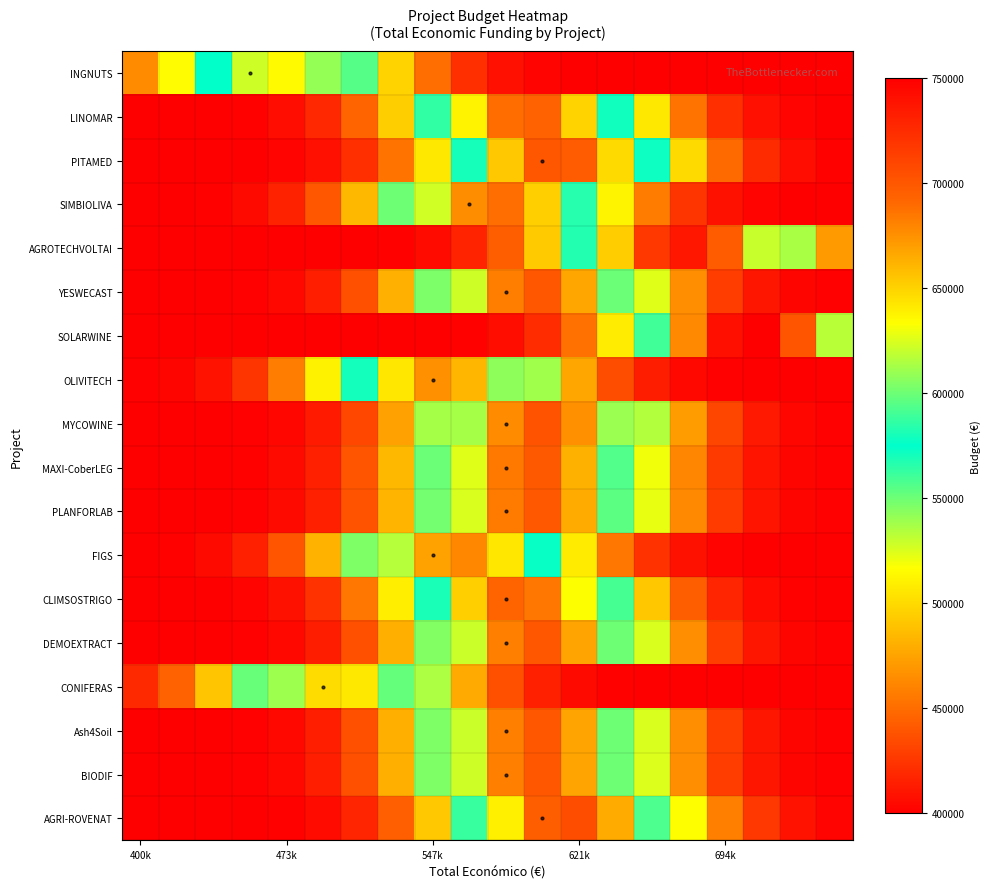

At how many categories does at least one series exceed 664545?

11